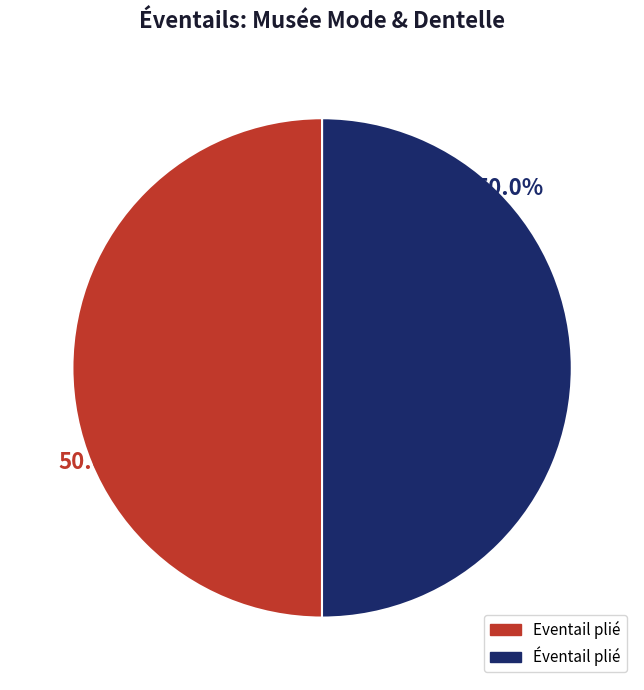

Approximately how many times larger is the value at Éventail plié compared to Eventail plié?

1.0